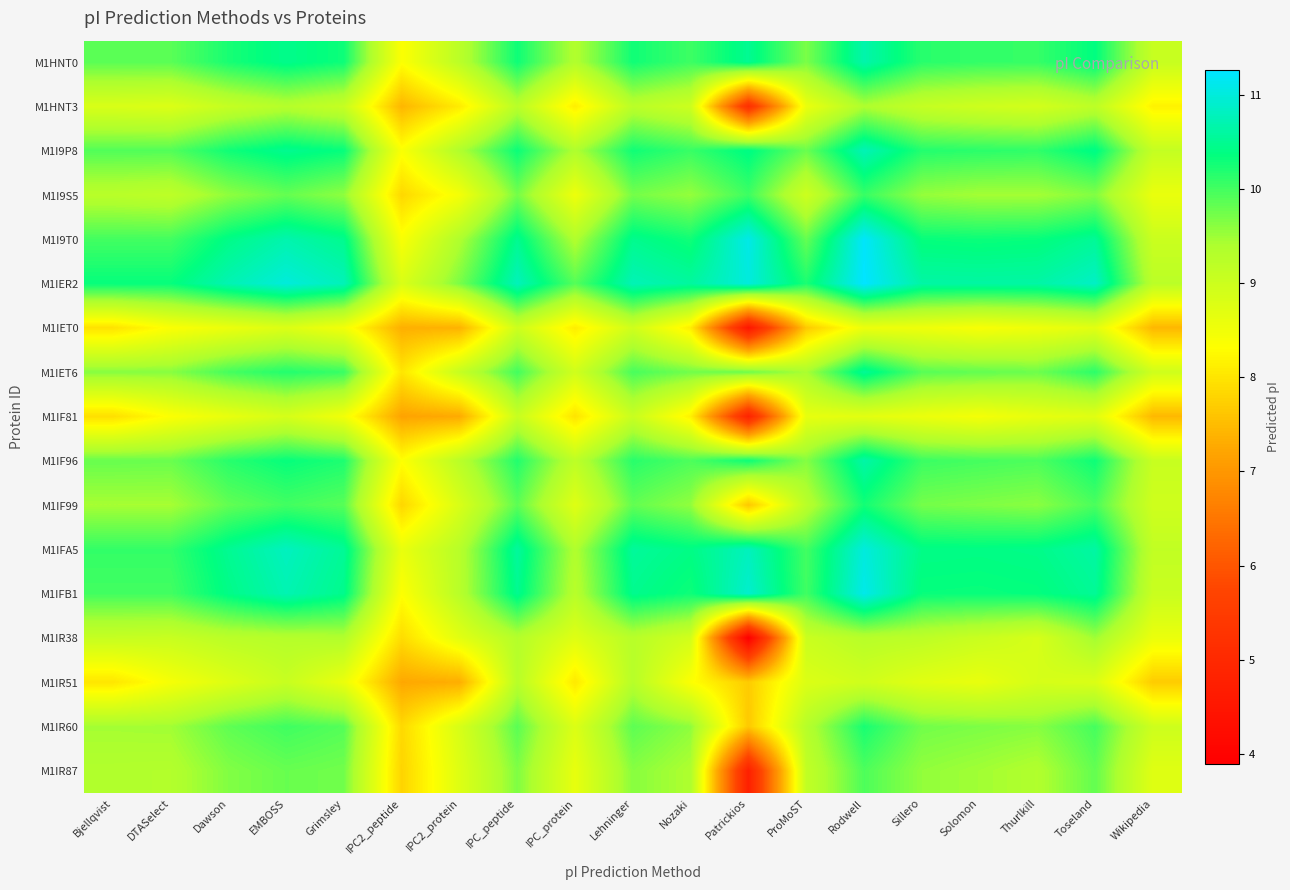

Which series has the largest total across all categories?

M1IER2